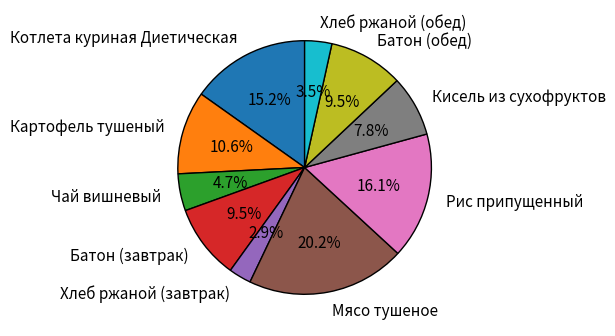

To the nearest percent, what portion does Кисель из сухофруктов represent?

8%